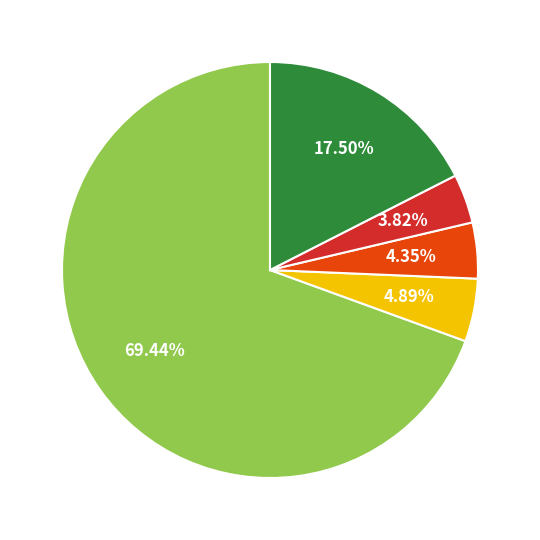

Rank the categories by value from highest to lowest.

US, Other, DE, CN, IE